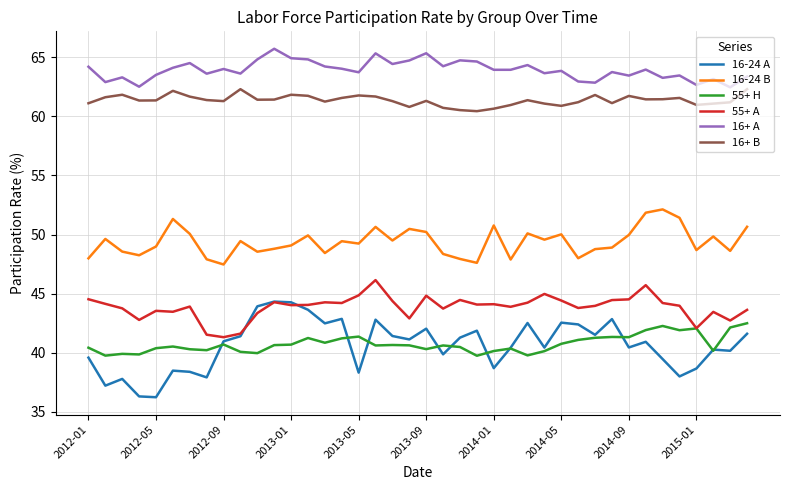

Which series has the largest total across all categories?

16+ A